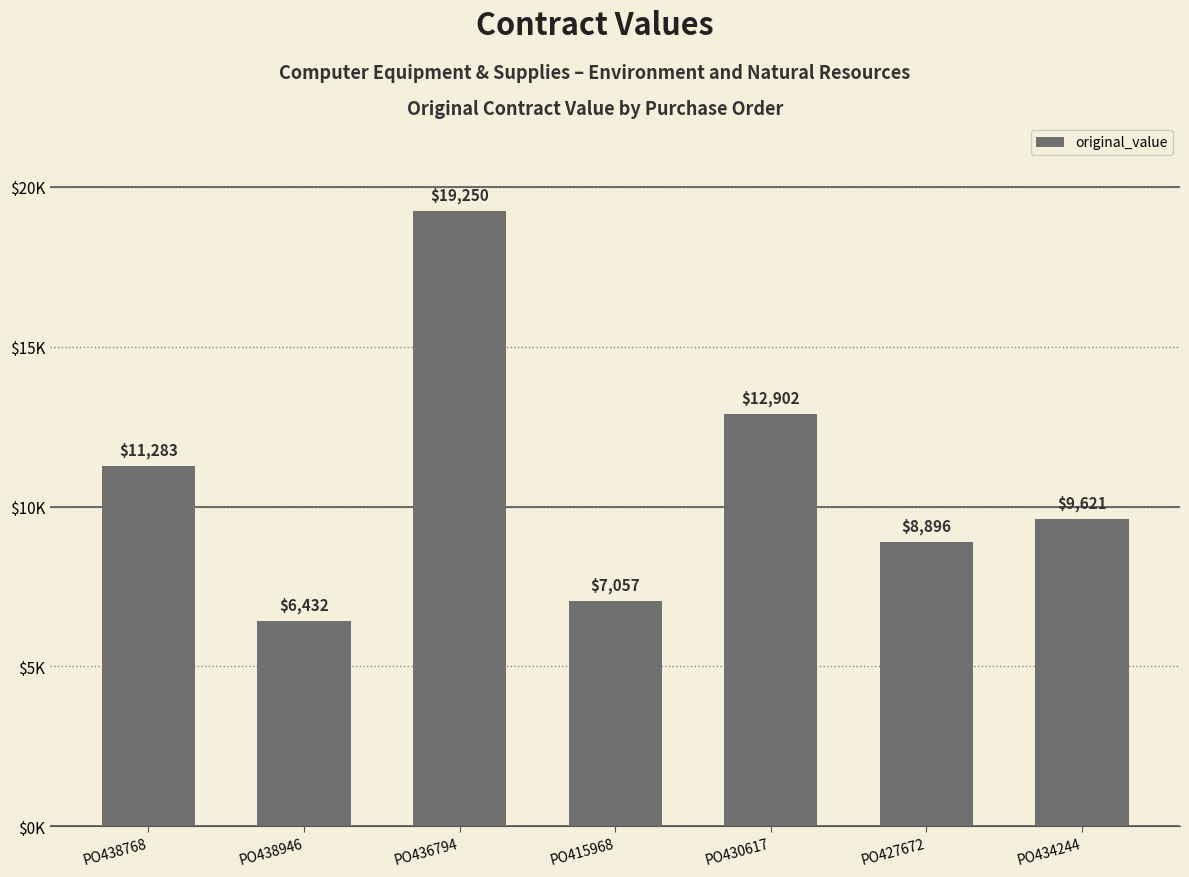

List the labels in order of value, largest first.

PO436794, PO430617, PO438768, PO434244, PO427672, PO415968, PO438946